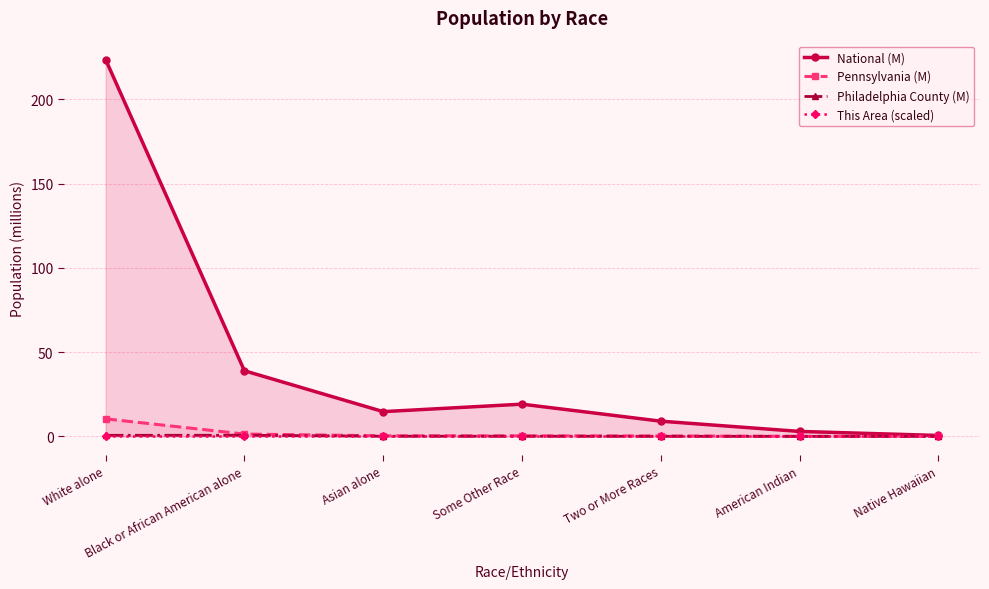

True or false: National (M) and Philadelphia County (M) intersect in this chart.

False